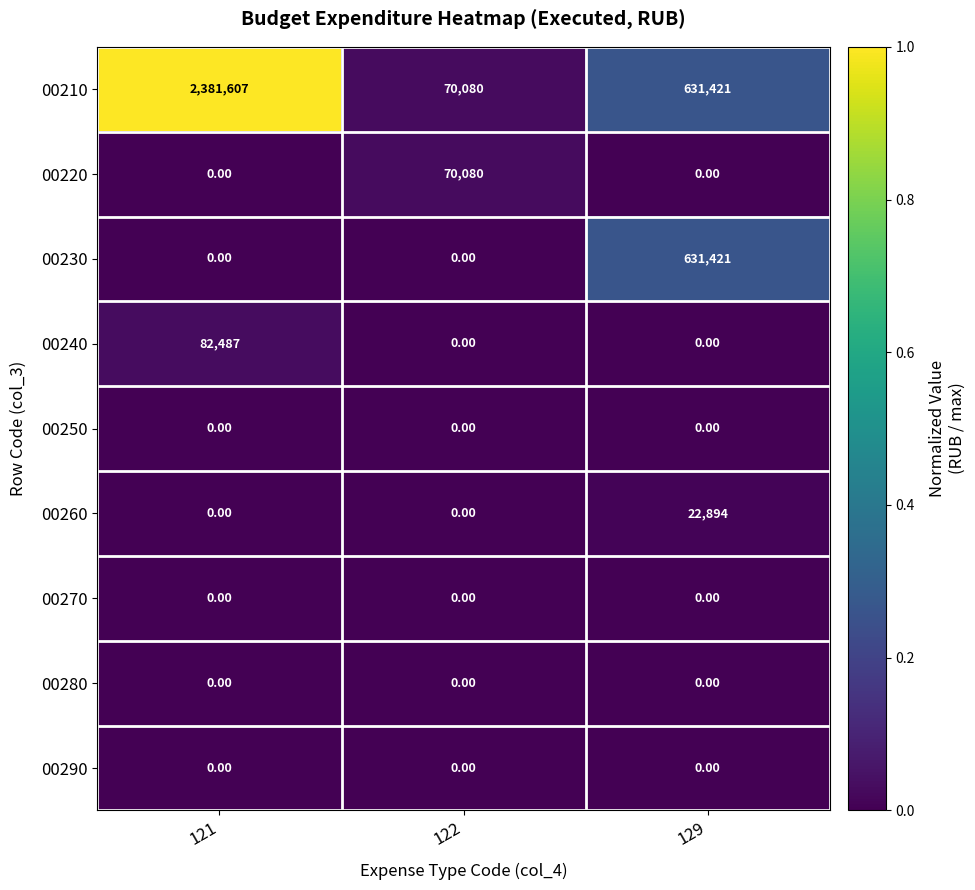

What is the difference between the highest and lowest values at 121?

2381607